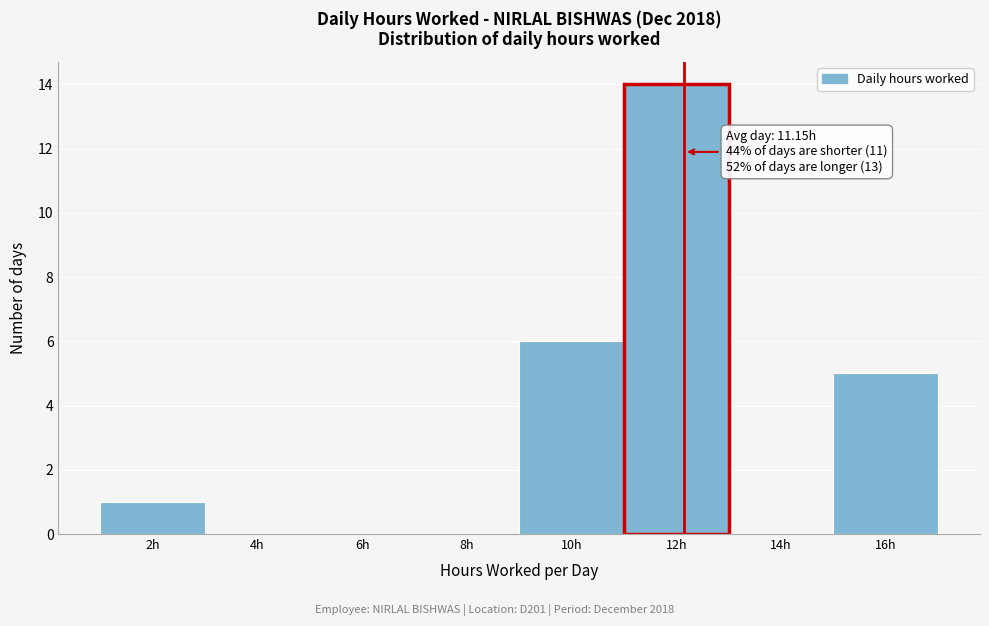

Reading right to left, what are all the values shown in this chart?

16h=5	14h=0	12h=14	10h=6	8h=0	6h=0	4h=0	2h=1